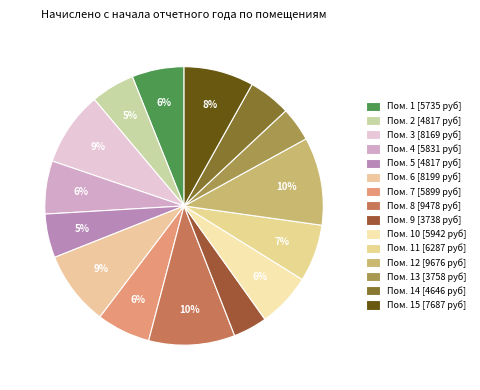

Count the number of slices in the pie.

15